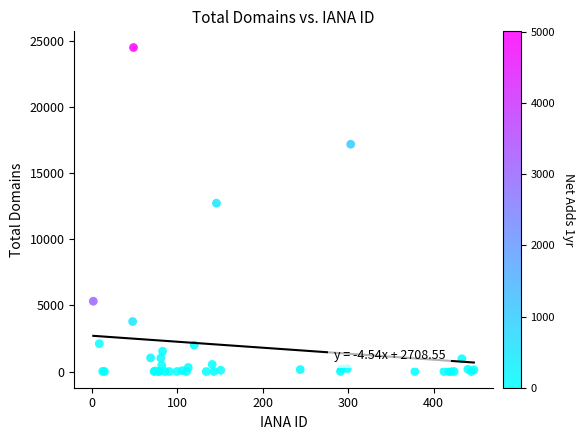

What Y value in the scatter plot is closest to 12251?

12732